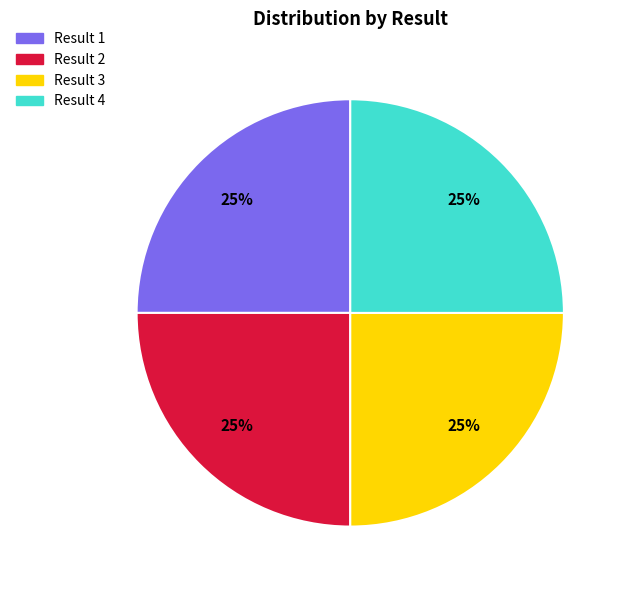

Is there any slice that represents more than half of the pie?

No